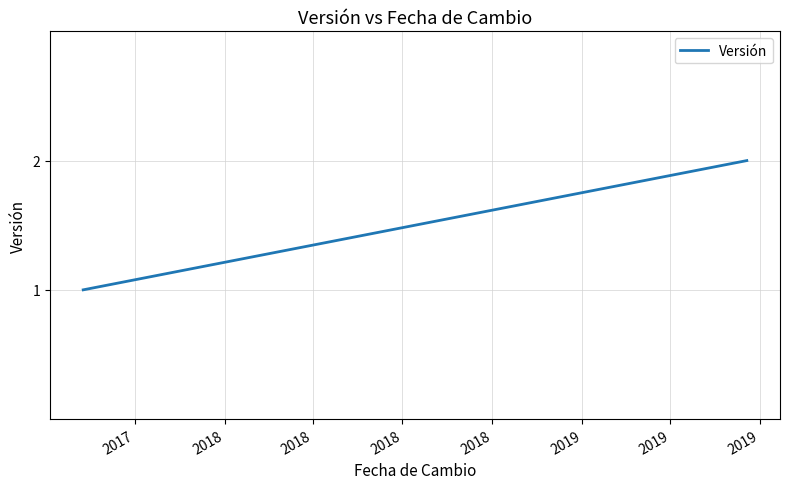

What is the sum of all values?

3